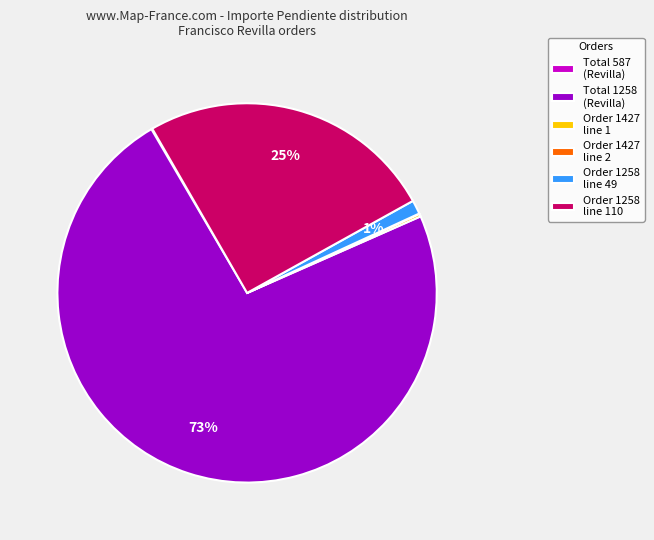

What is the largest slice in the pie chart?

Total 1258 (Revilla)